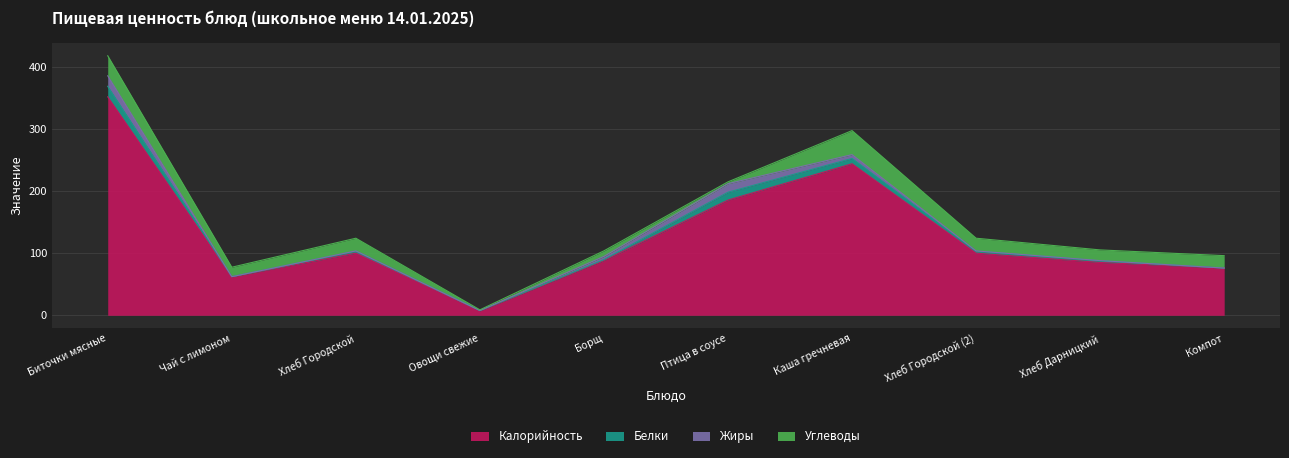

What is the value of the Жиры point at the 6th from the left?

13.8